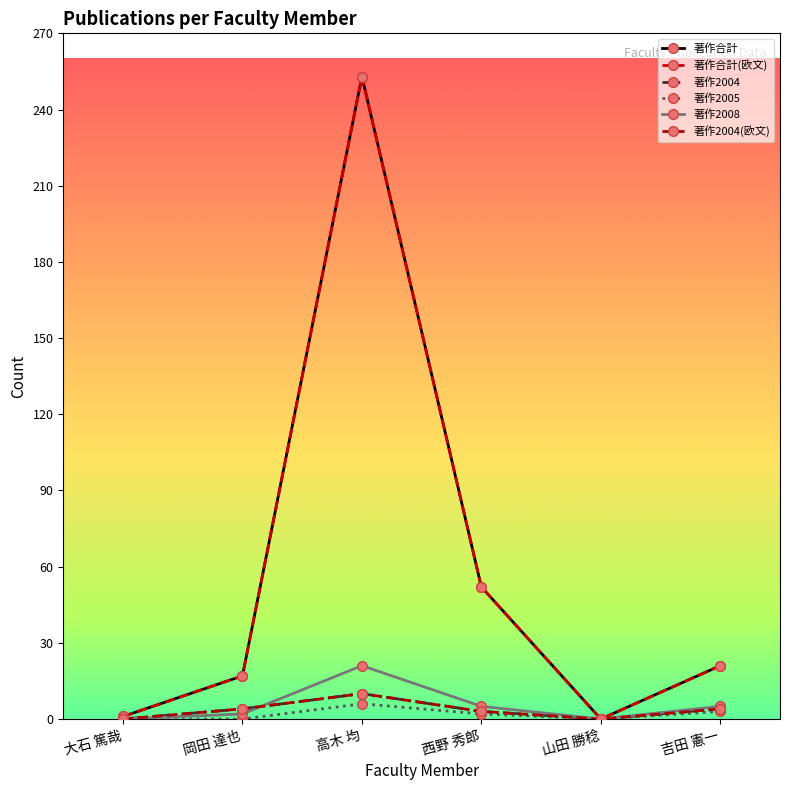

Does the chart have visible grid lines?

No